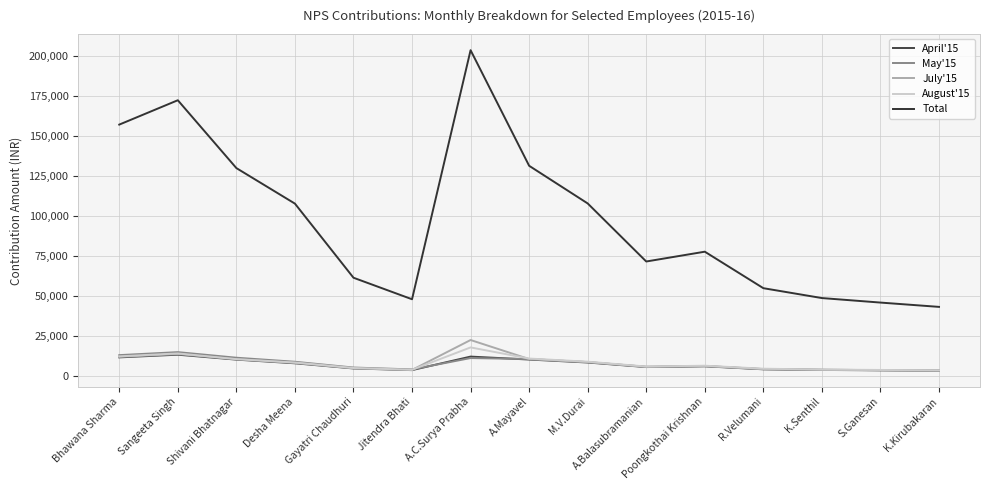

What are all the series names shown in the legend?

April'15, May'15, July'15, August'15, Total